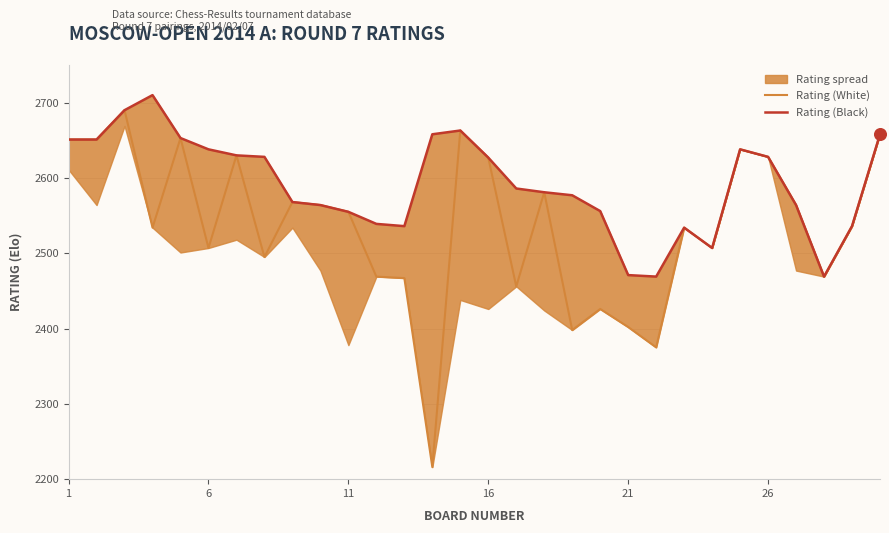

Which series has the widest spread of Y values?

Rating (White)